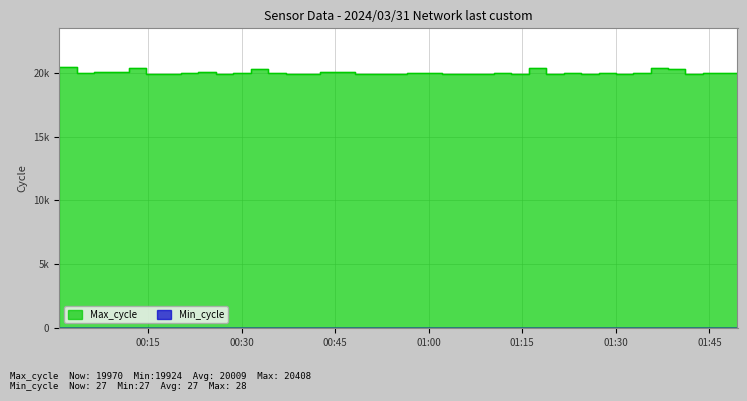

Between 2024/03/31 00:56:33 and 2024/03/31 01:13:15, which is larger?

2024/03/31 00:56:33